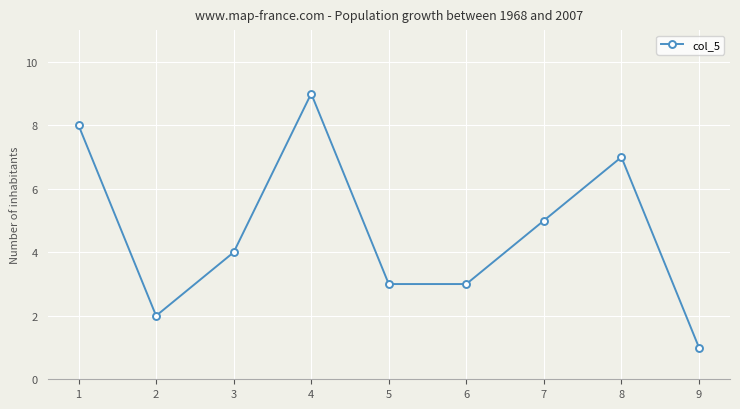

True or false: the data has more than 2 interior local peaks.

False